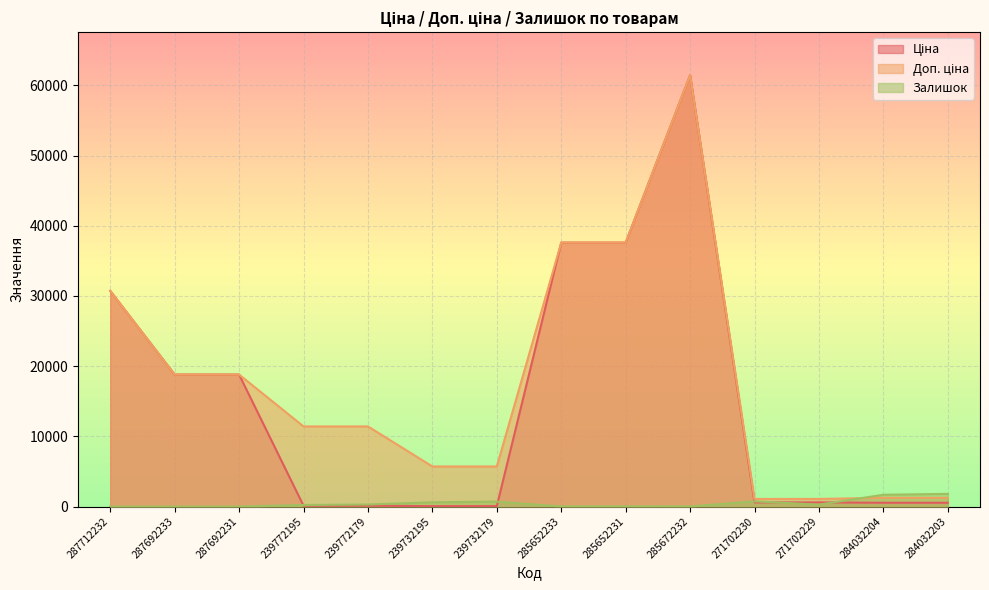

True or false: Ціна and Залишок intersect in this chart.

True